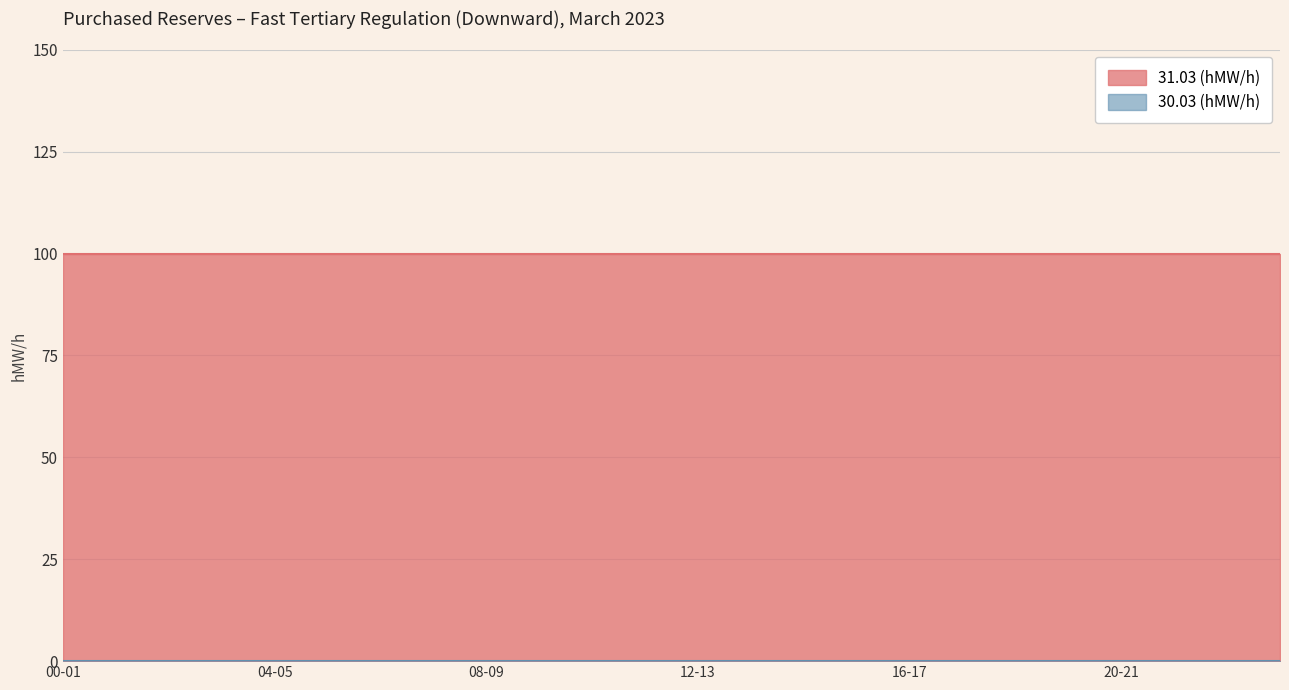

What is the greatest value displayed?

100